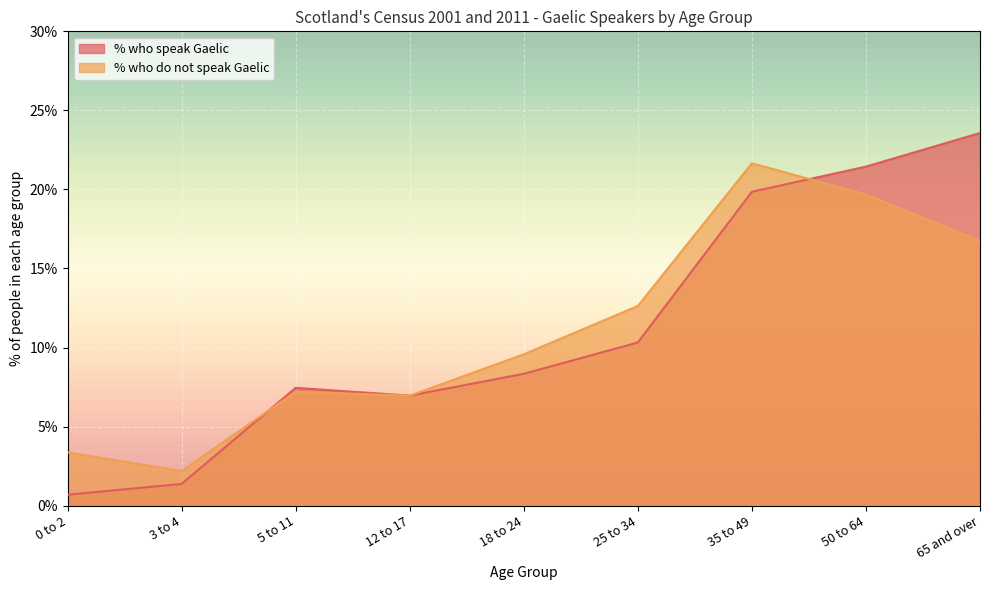

Does the chart display data point markers on the line(s)?

No